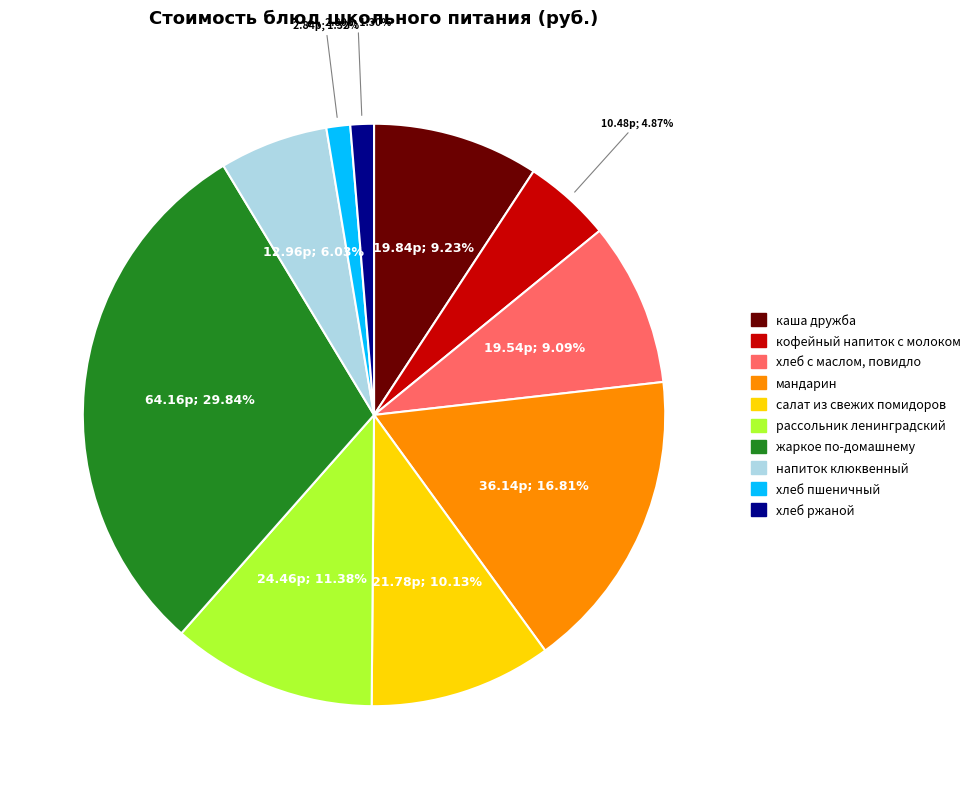

True or false: напиток клюквенный accounts for 1% of the total.

False